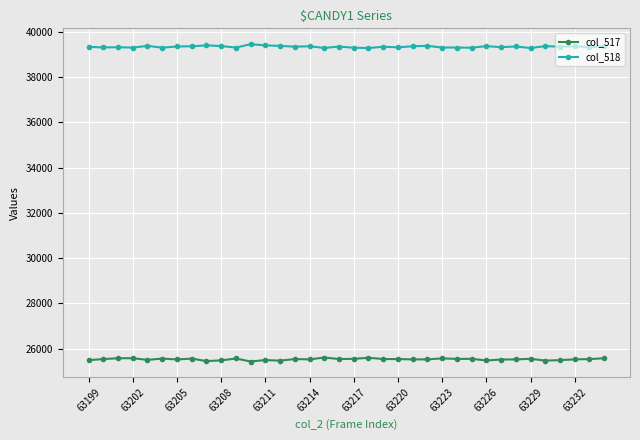

True or false: col_518 has more than 0 points higher than both neighbors.

True